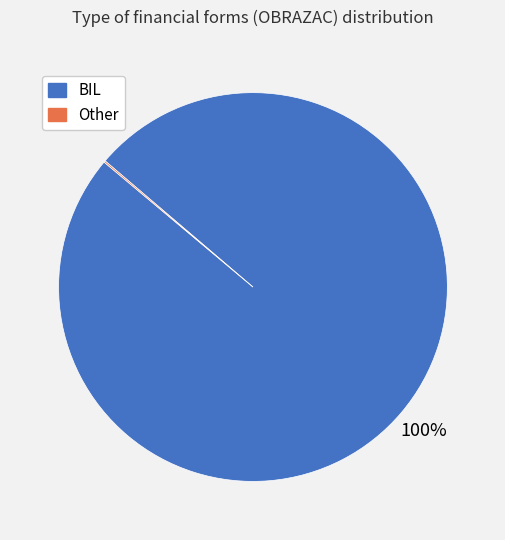

What is the largest slice in the pie chart?

BIL